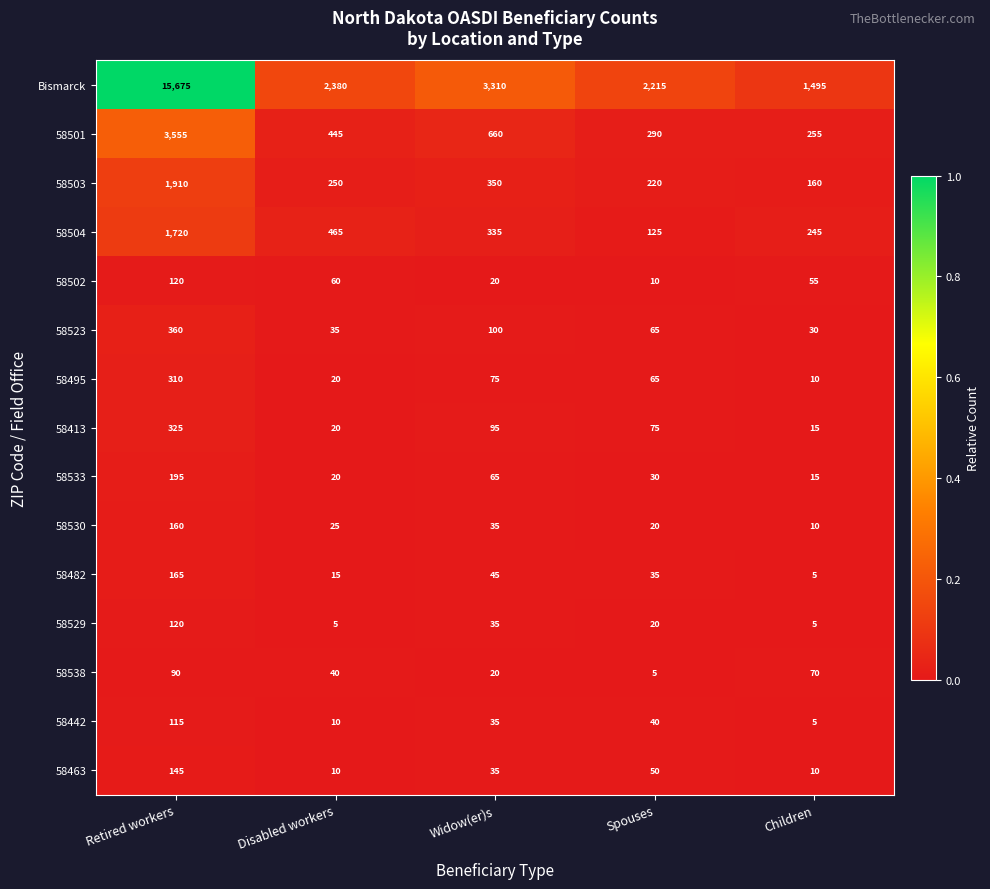

True or false: 58482 has a value of 35 at Spouses.

True